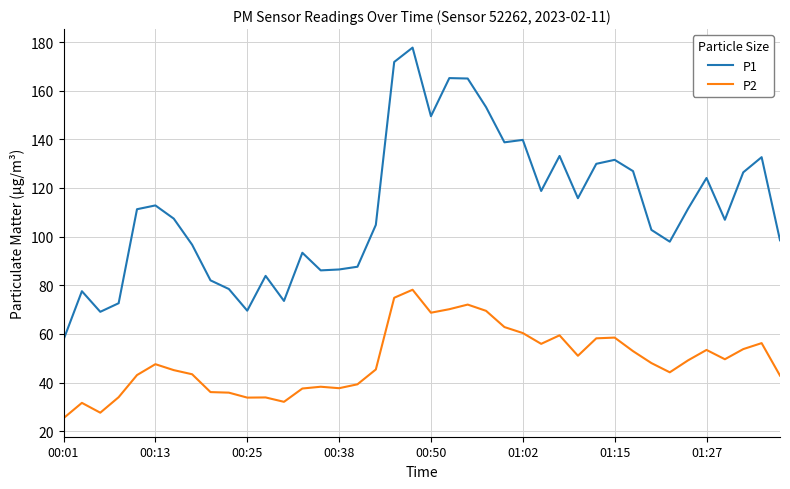

Rank the series by their average value, from lowest to highest.

P2, P1